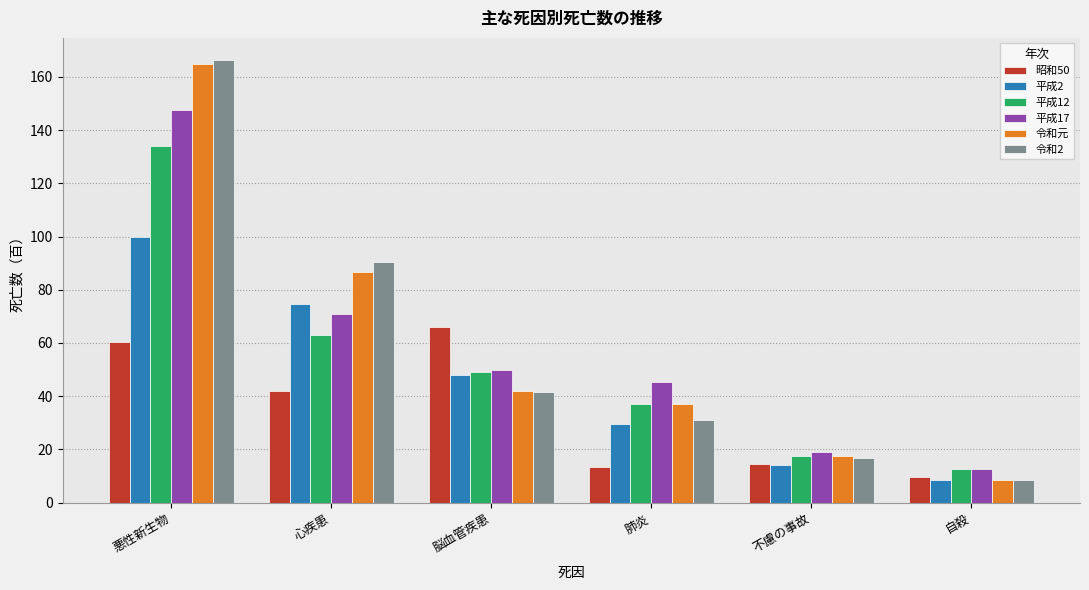

What is the label of the 5th bar from the left?

不慮の事故